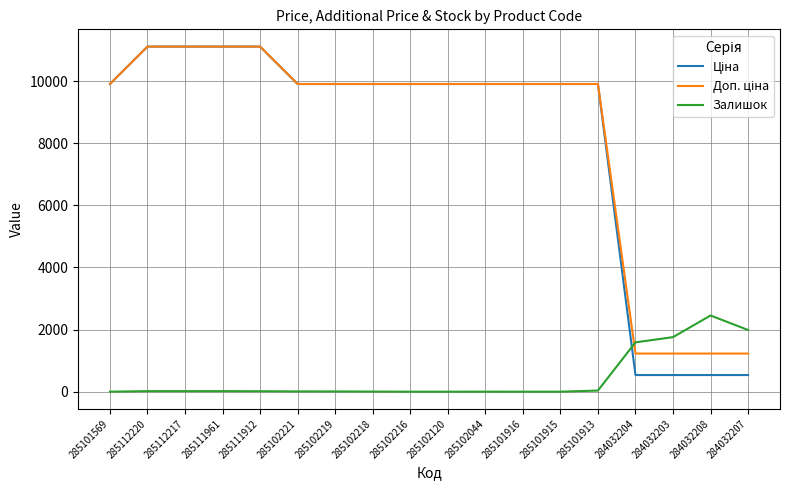

What is the difference between the Залишок values at 284032204 and 285101569?

1588.0